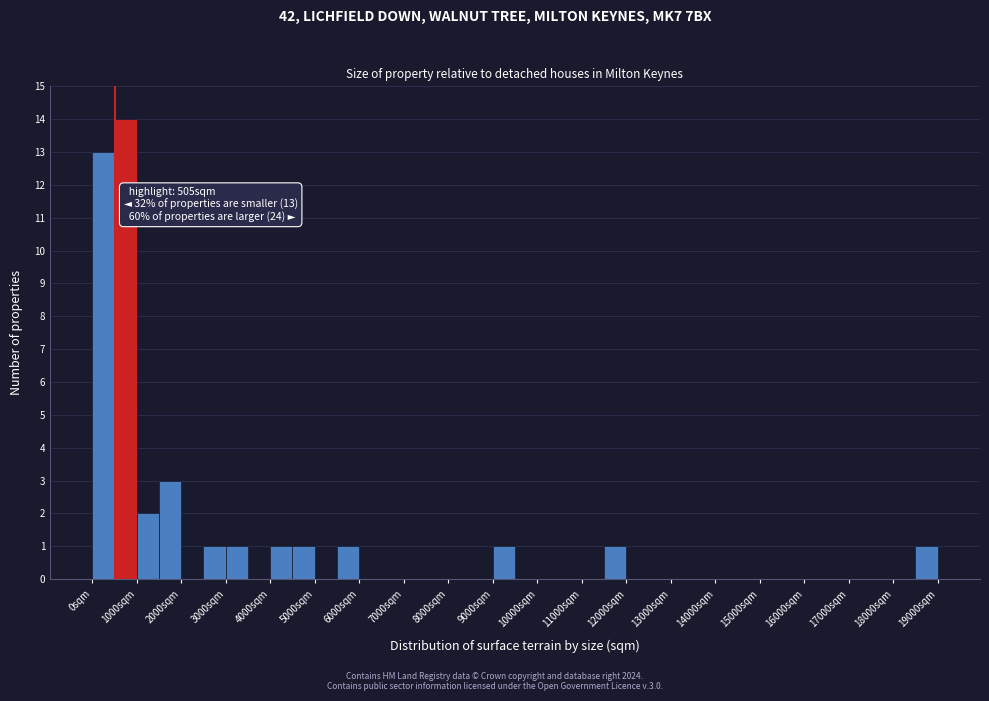

Which range on the x-axis has the tallest bar?

500 to 1000